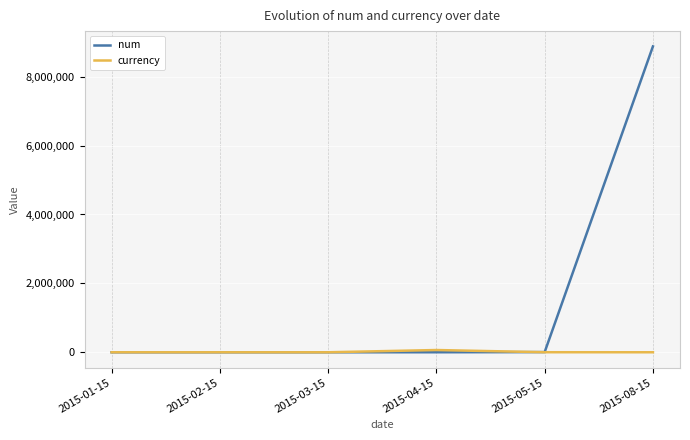

What is the average value of the currency series?

11082.6